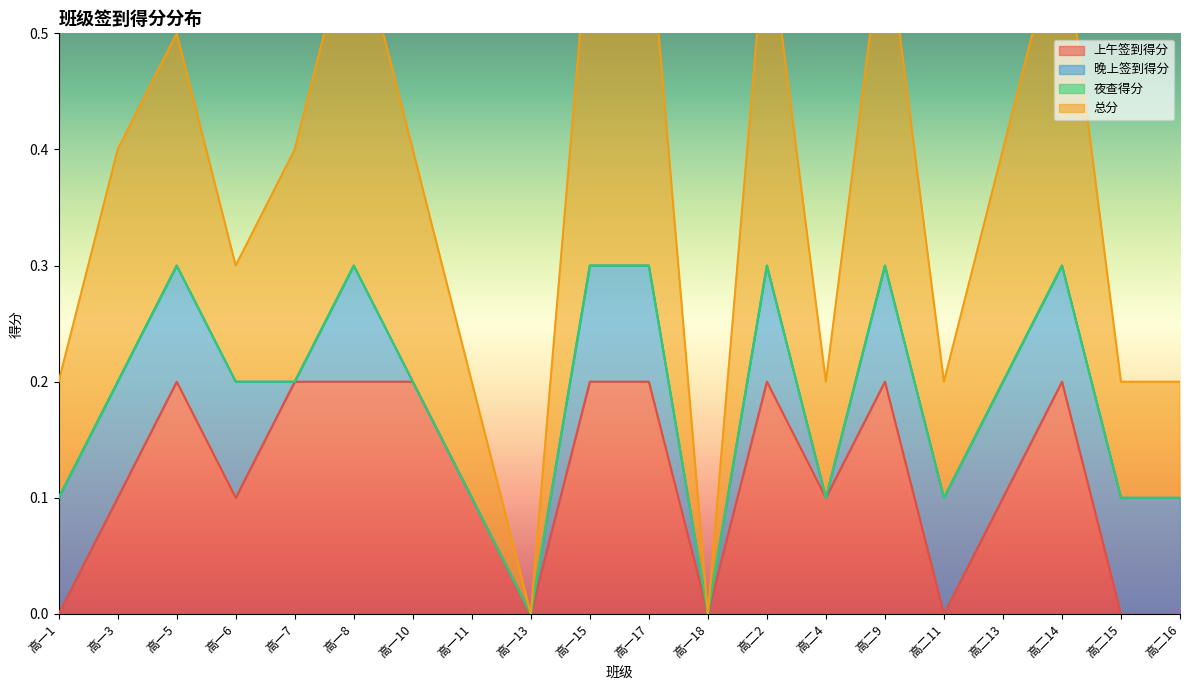

Between 高二2 and 高二9, which series saw the biggest shift?

上午签到得分